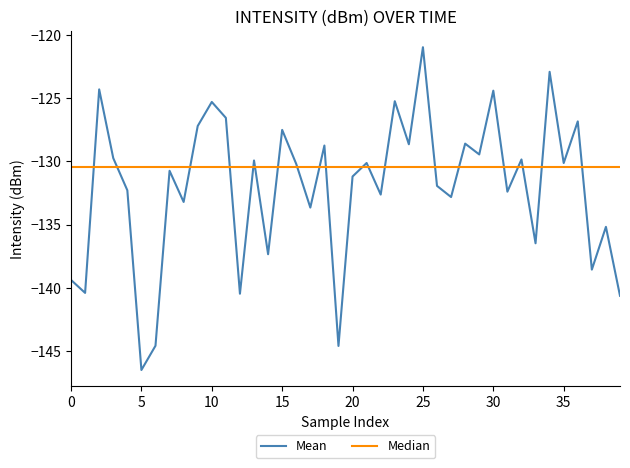

At which label is the value closest to -133?

27